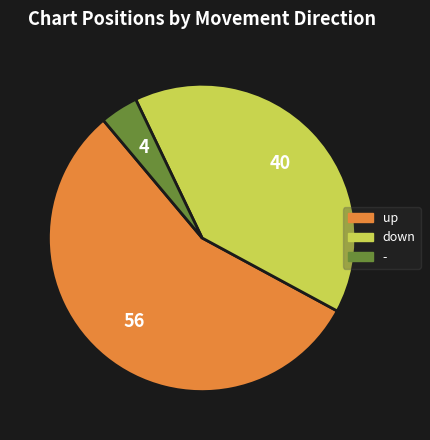

Is the sum of - and down greater than half?

No